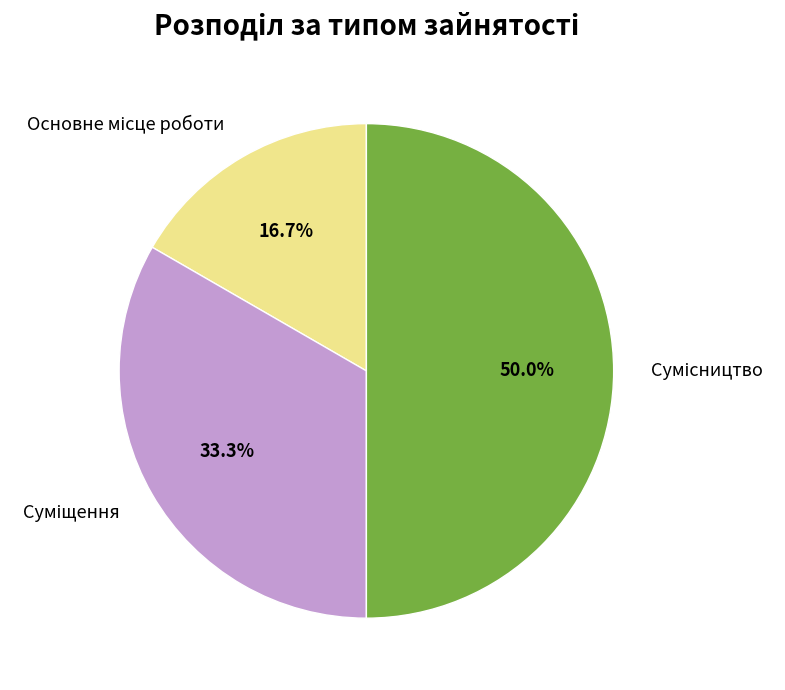

Count the number of slices in the pie.

3